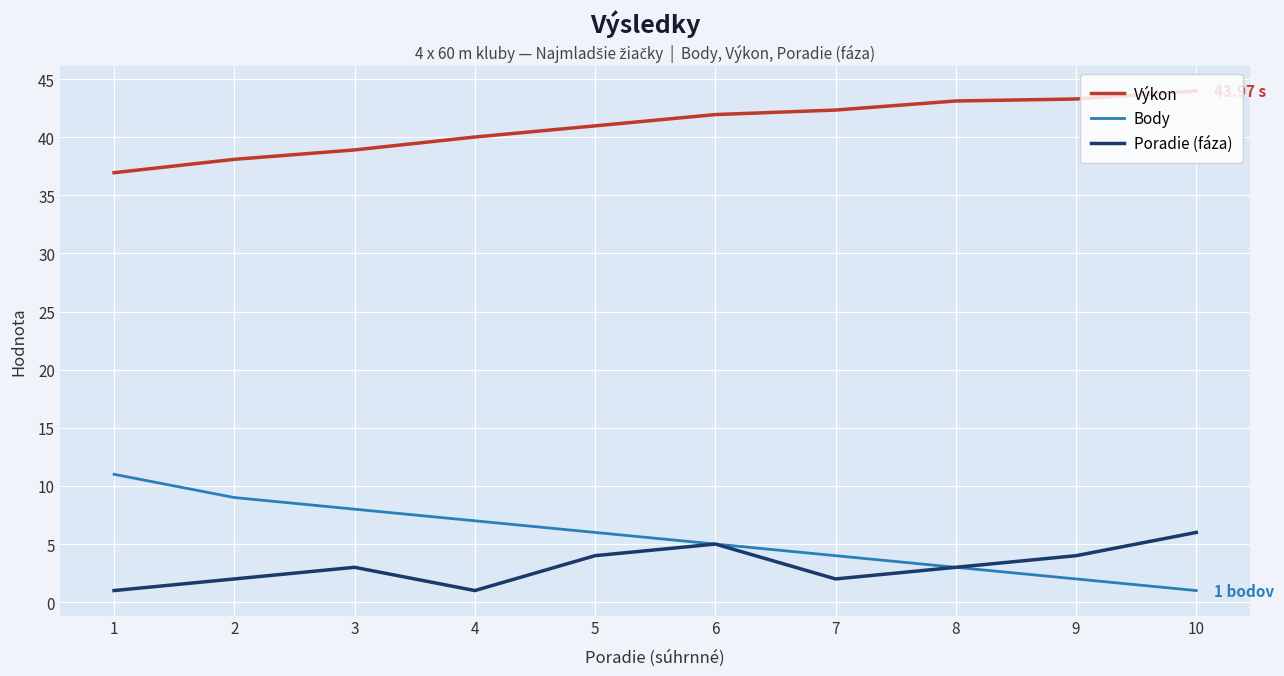

List the series in order of their peak value, lowest first.

Poradie (fáza), Body, Výkon